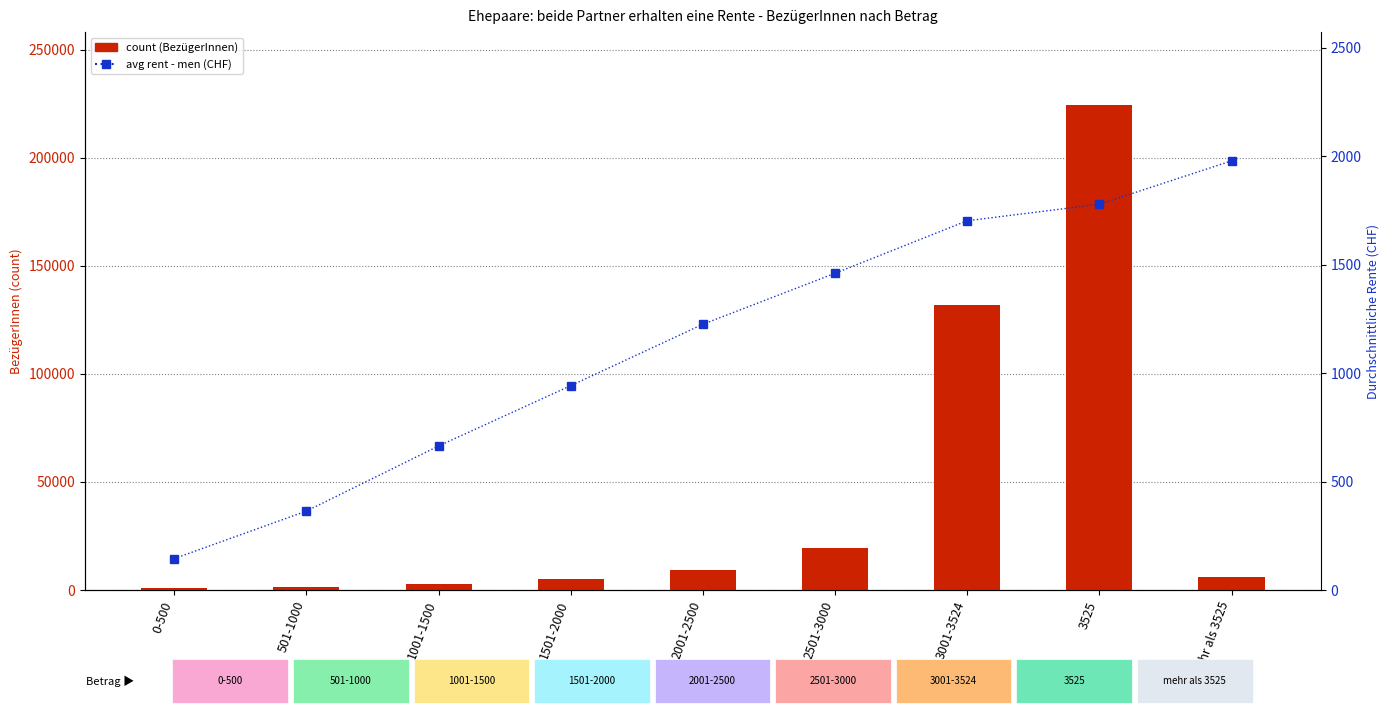

Read the avg rent (men) value at 501-1000.

364